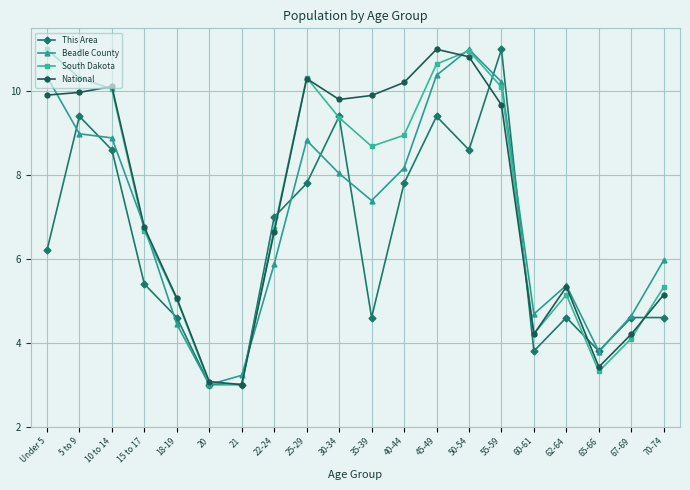

Between Under 5 and 35-39, which series saw the biggest shift?

Beadle County